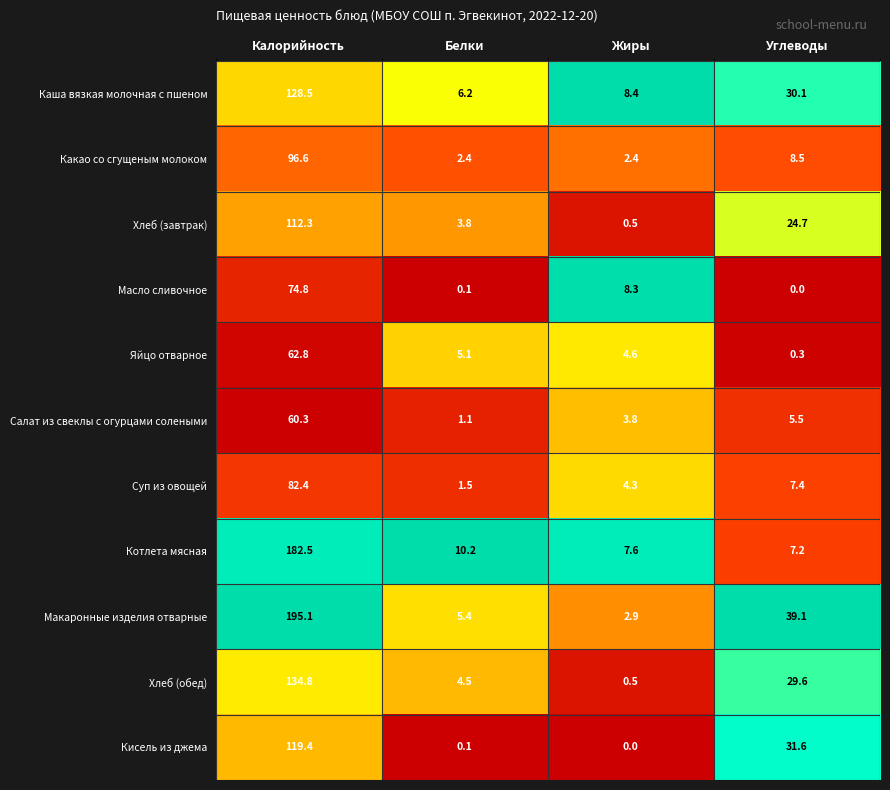

At which category is the sum across all series the highest?

Калорийность